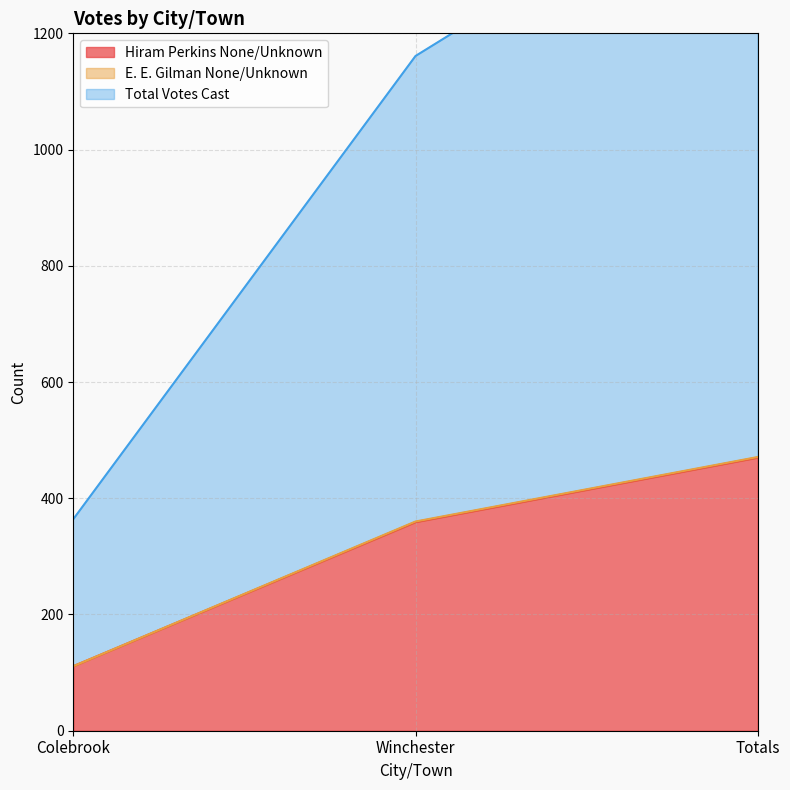

What is the minimum value for Hiram Perkins None/Unknown?

111